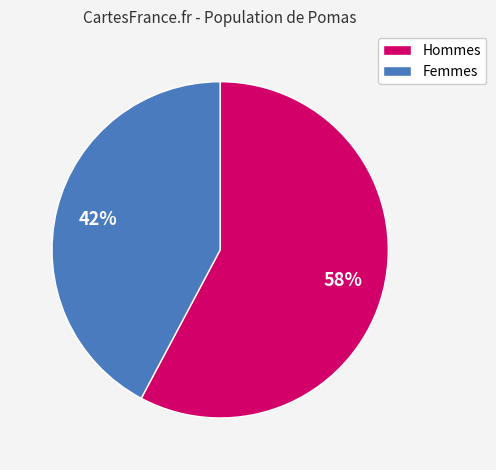

To the nearest percent, what is the average slice percentage?

50%